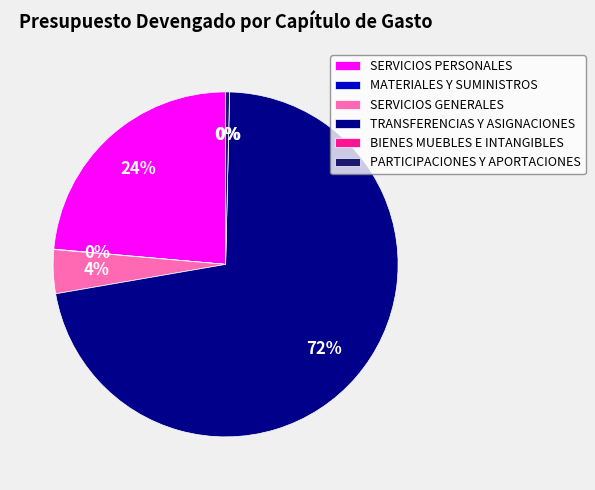

Does TRANSFERENCIAS Y ASIGNACIONES represent more than half of the total?

Yes